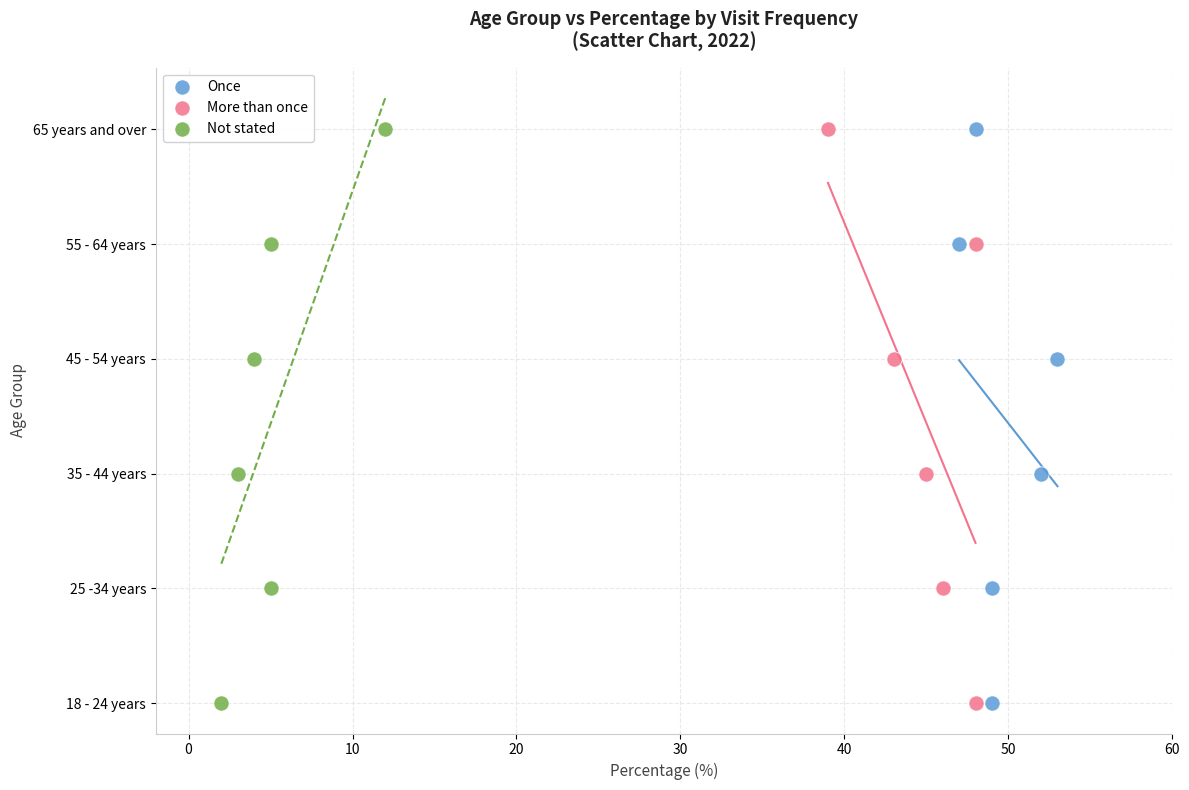

What are all the series names shown in the legend?

Once, More than once, Not stated